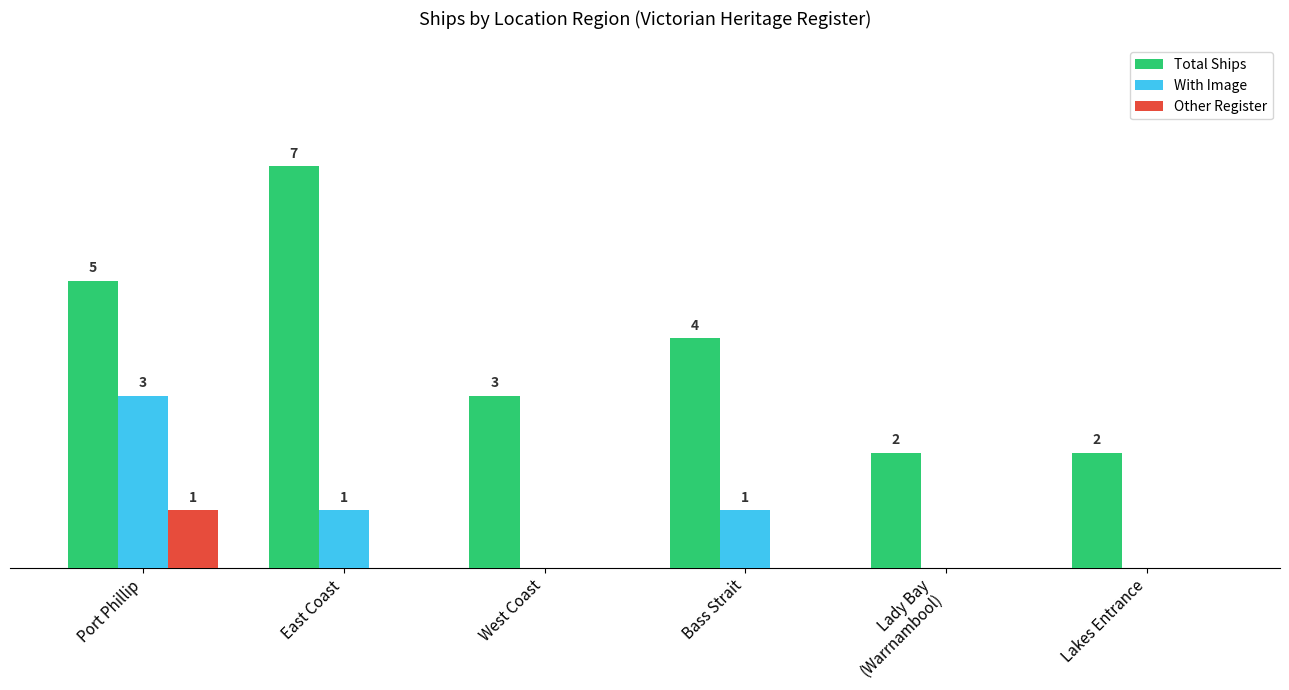

What are all the series names shown in the legend?

Total Ships, With Image, Other Register